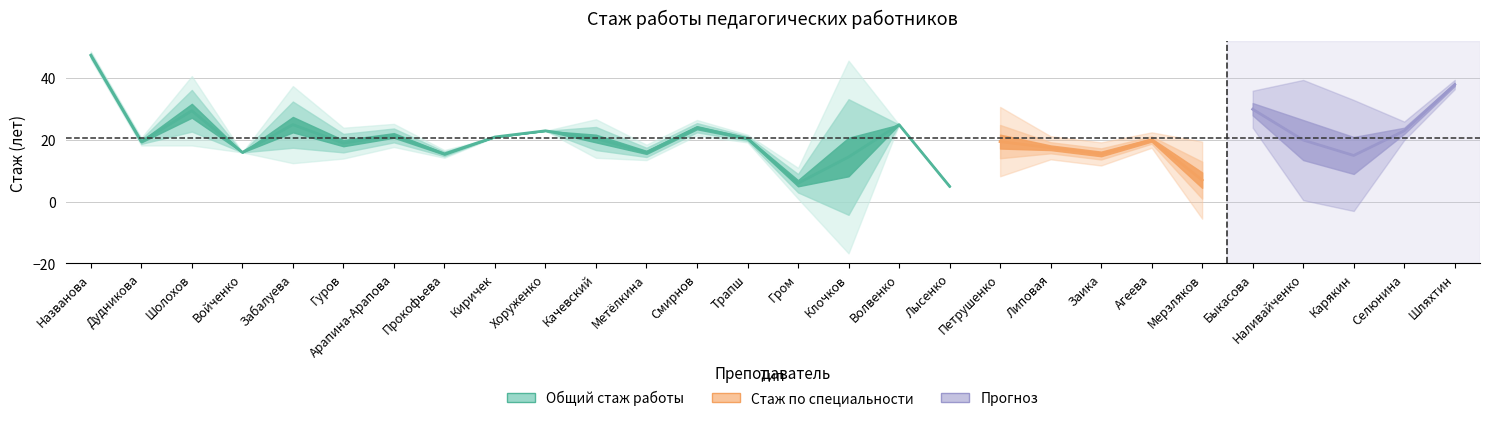

True or false: Стаж работы по специальности has a value of 25 at Заика.

False